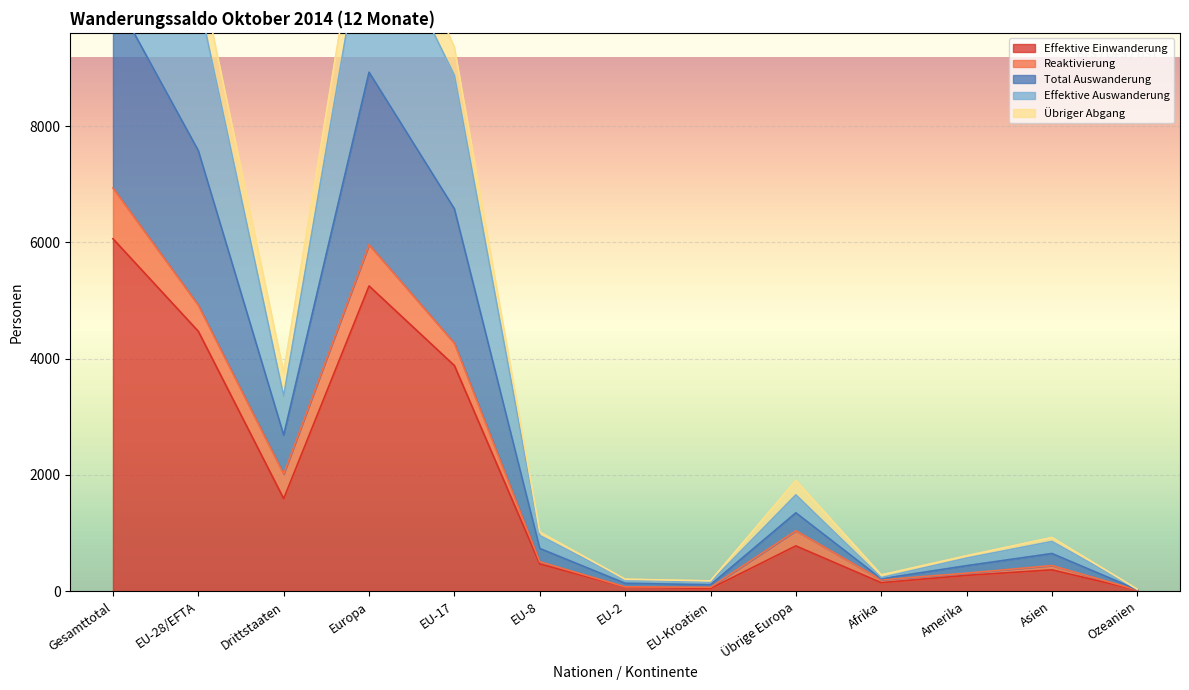

Where is Effektive Einwanderung nearest to the value 3041?

EU-17